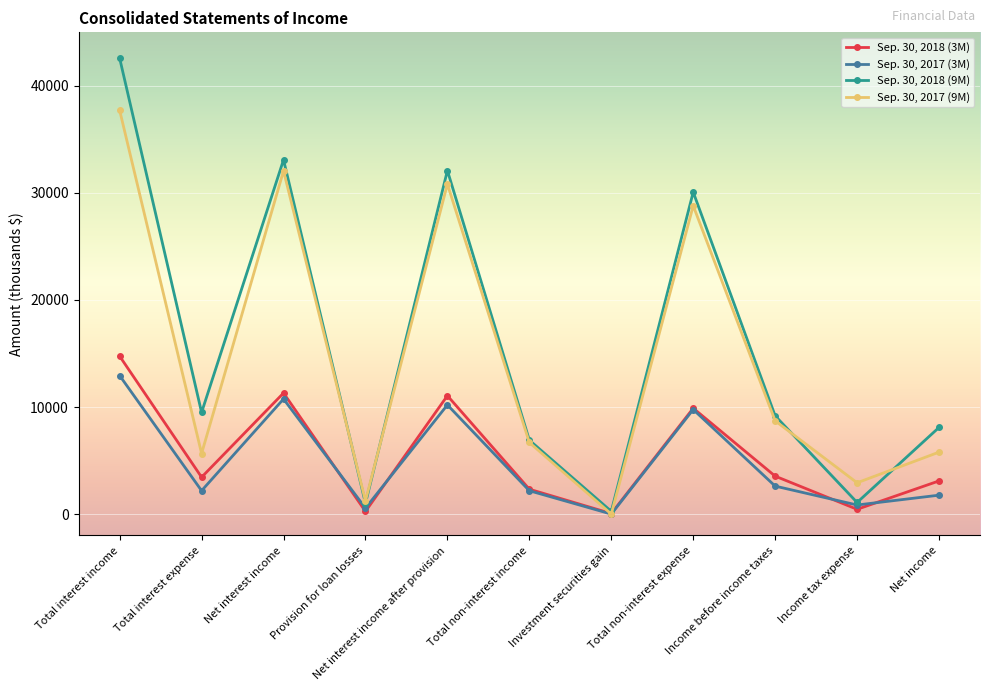

At which category does Sep. 30, 2018 (9M) reach its first local valley?

Total interest expense